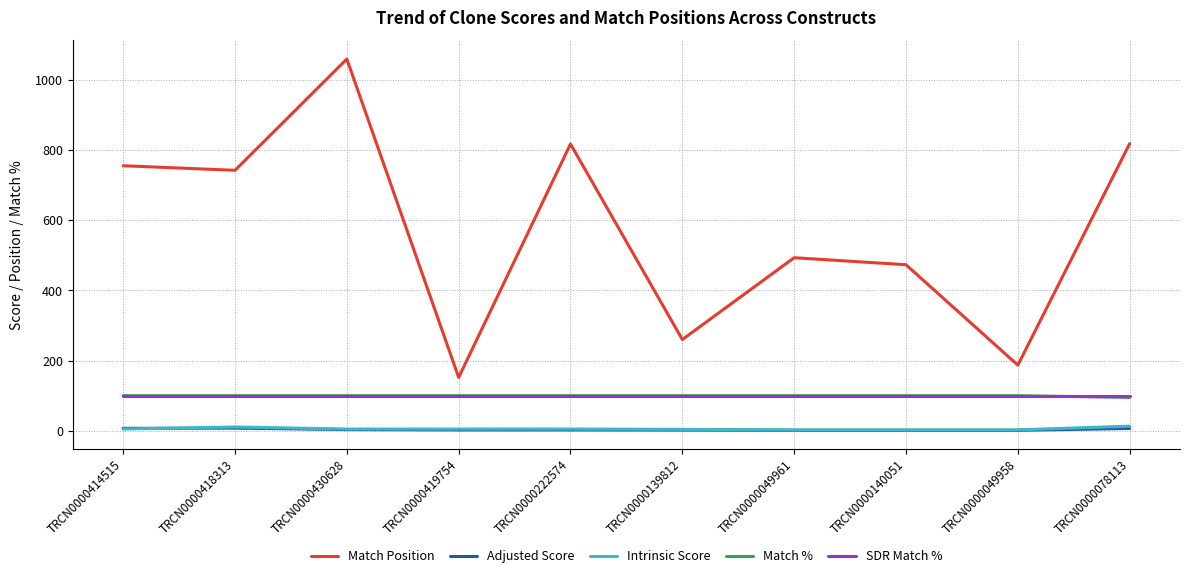

The SDR Match % series shows 100.0 at TRCN0000419754. True or false?

True